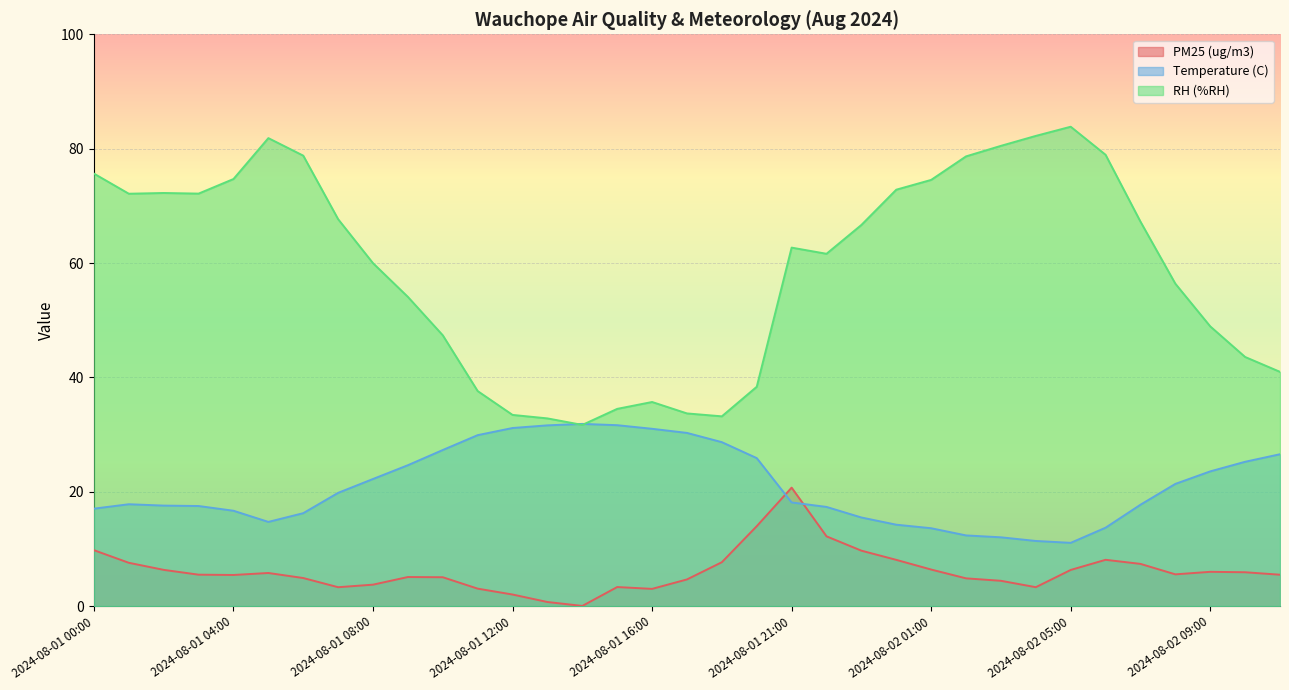

Which series has the largest range (max minus min)?

RH (%RH)